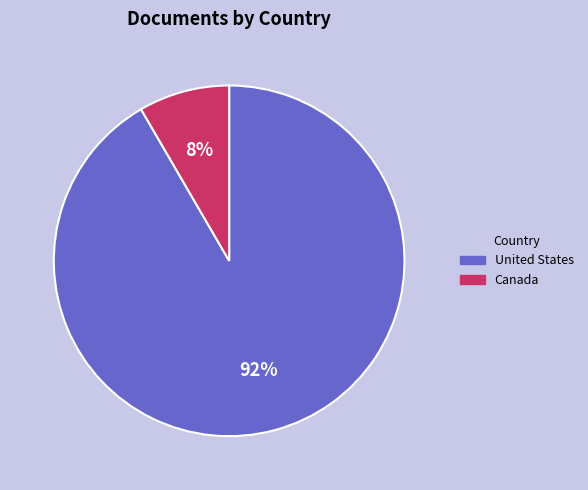

True or false: Canada accounts for 19% of the total.

False